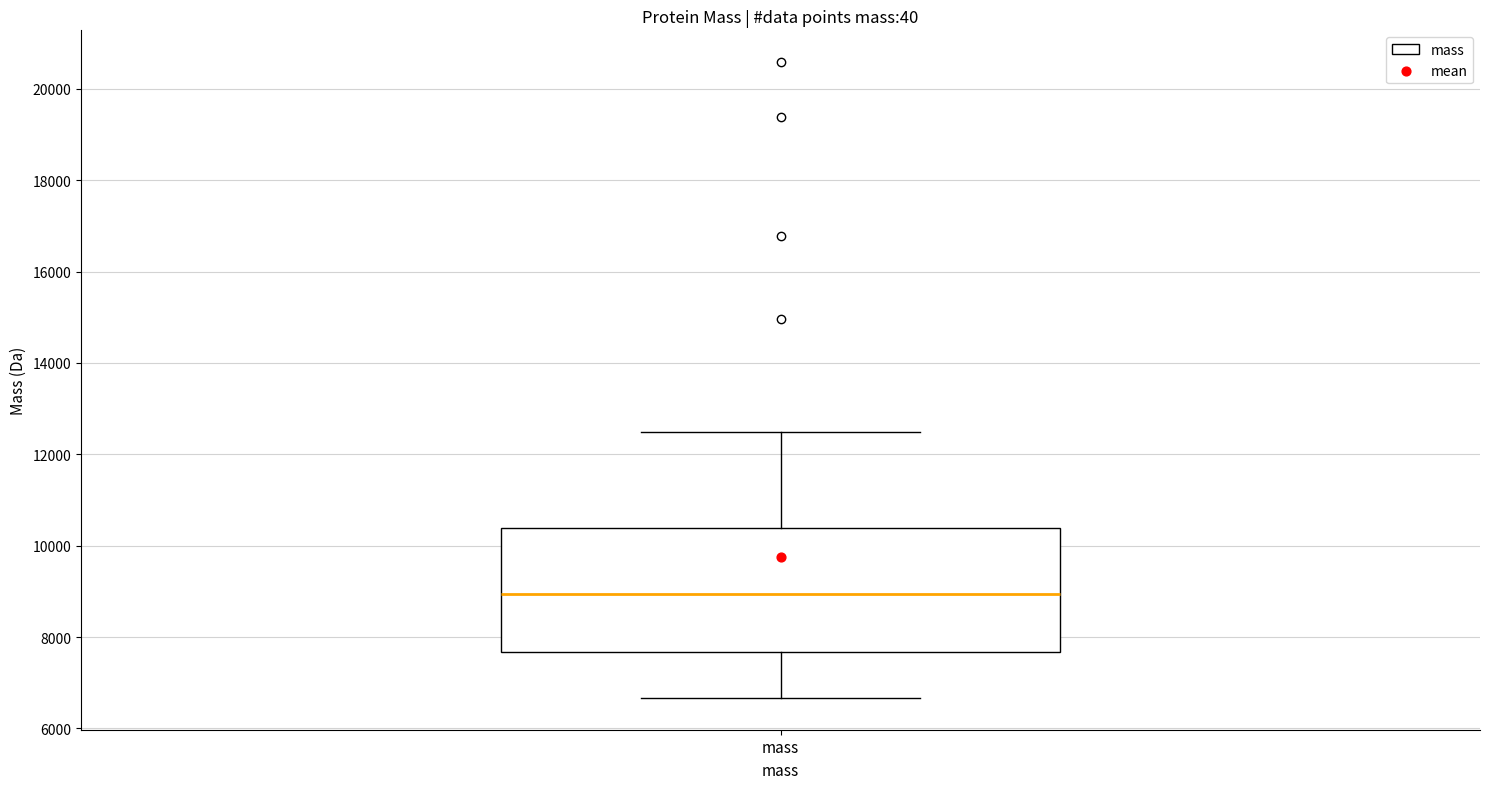

Transcribe this box plot: give where the median line is, the range the box spans, and where the two whiskers end, as read against the y-axis. The values are not printed on the chart, so give them approximately, as read against the axis.

median 9000, box 7600 to 10400, whiskers 6600 to 12400